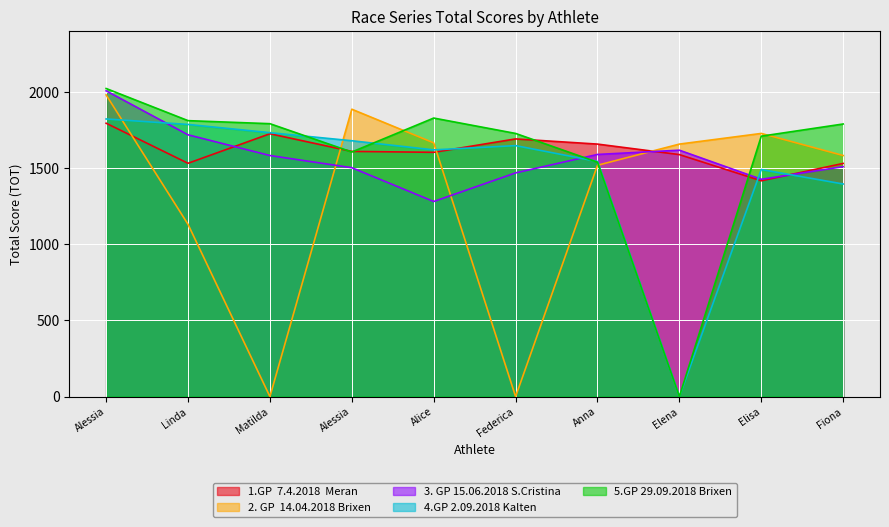

How many lines are shown in the chart?

5